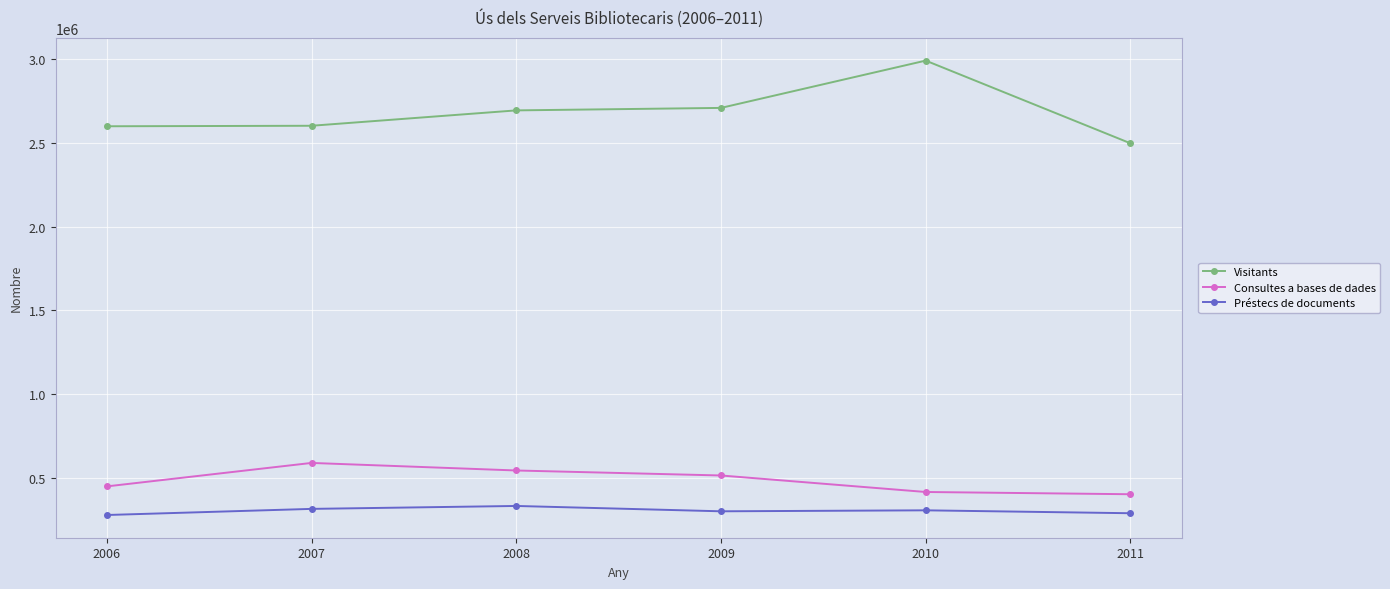

What is the minimum value shown in the chart?

276201